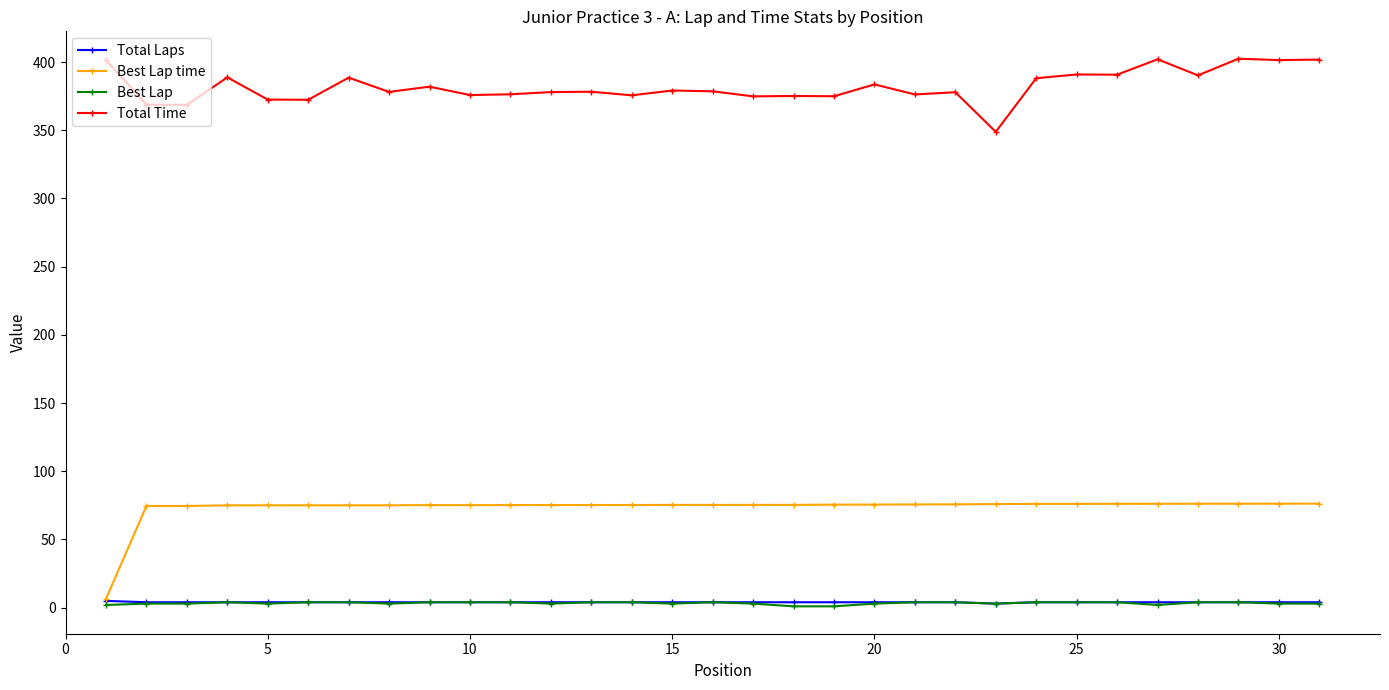

Which series has the largest total across all categories?

Total Time